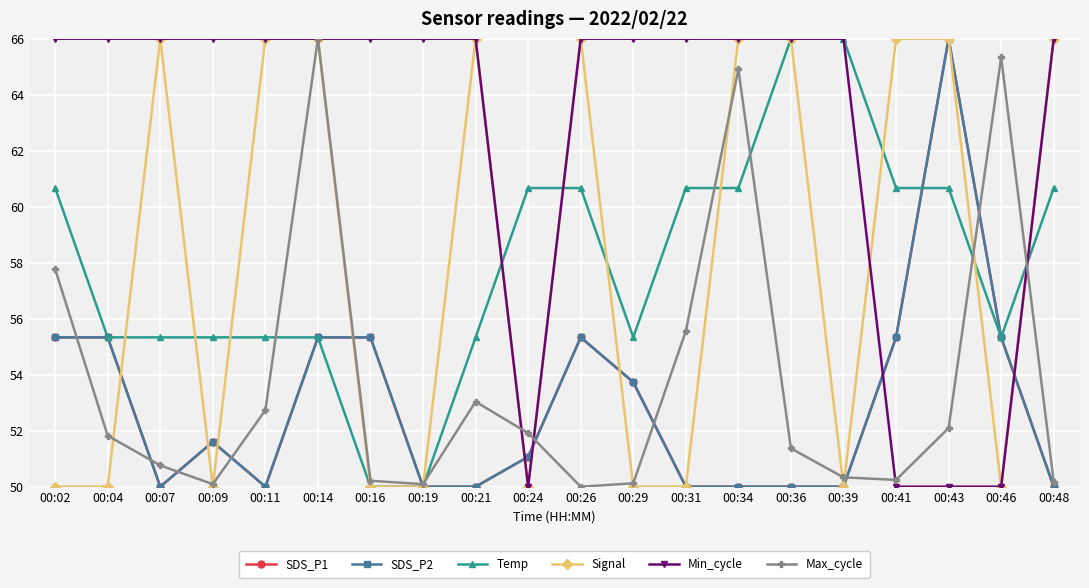

What is the difference between the highest and lowest values at 00:46?

15.3